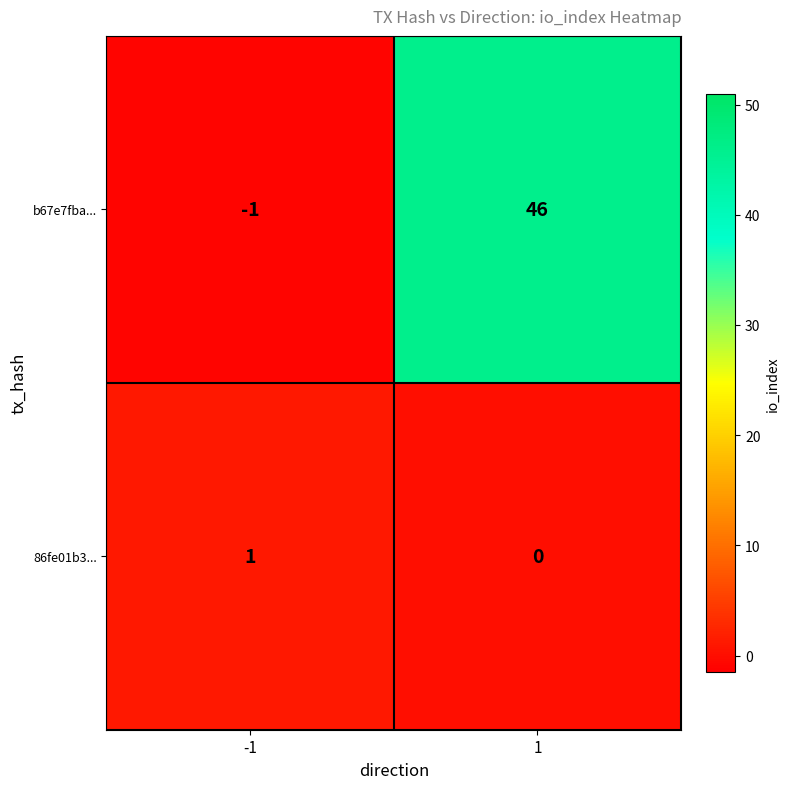

List the series in order of their peak value, highest first.

b67e7fba..., 86fe01b3...